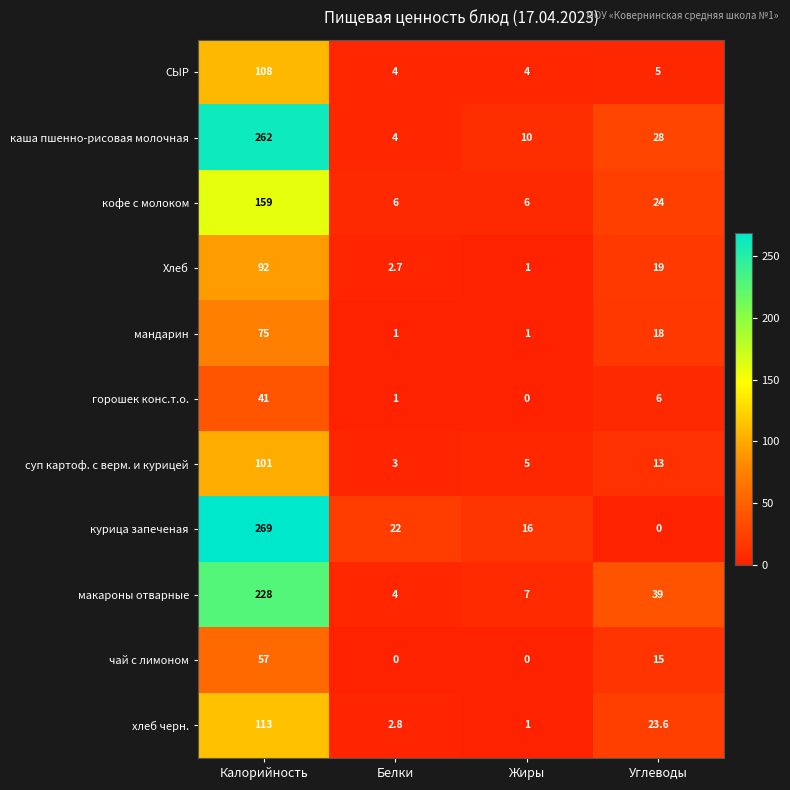

Count the number of data series in this chart.

11